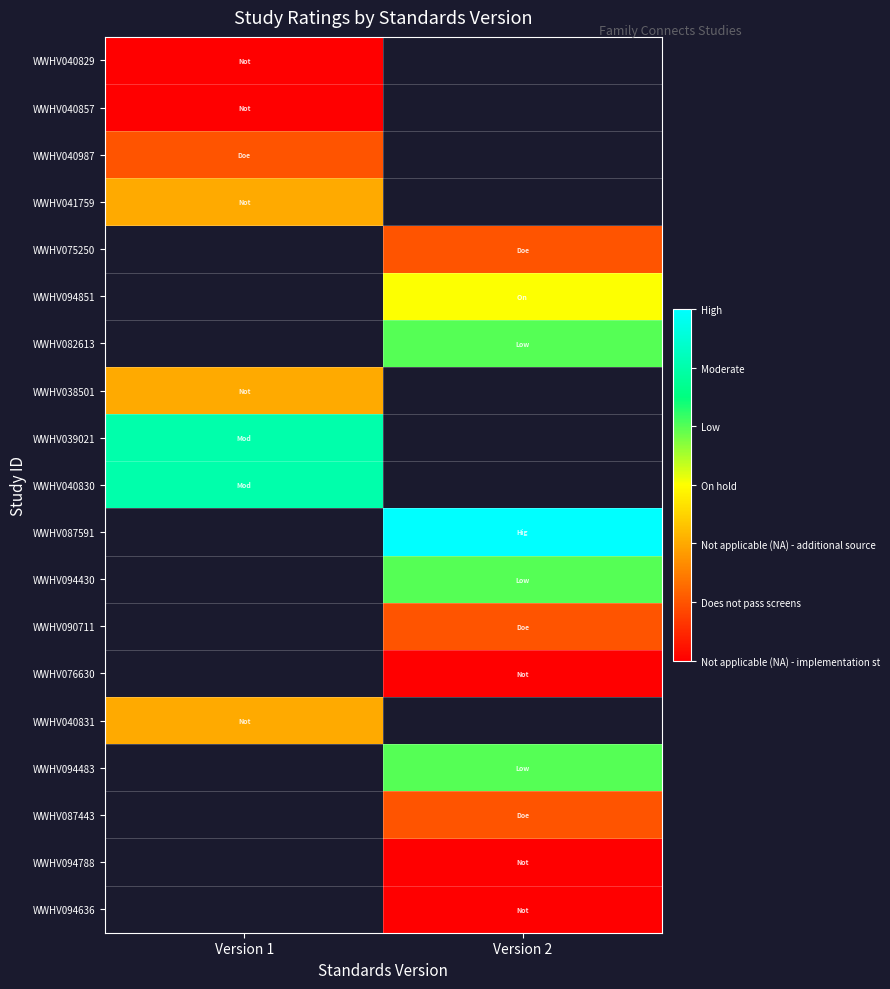

Rank the categories by WWHV040987 value from highest to lowest.

Version 1, Version 2